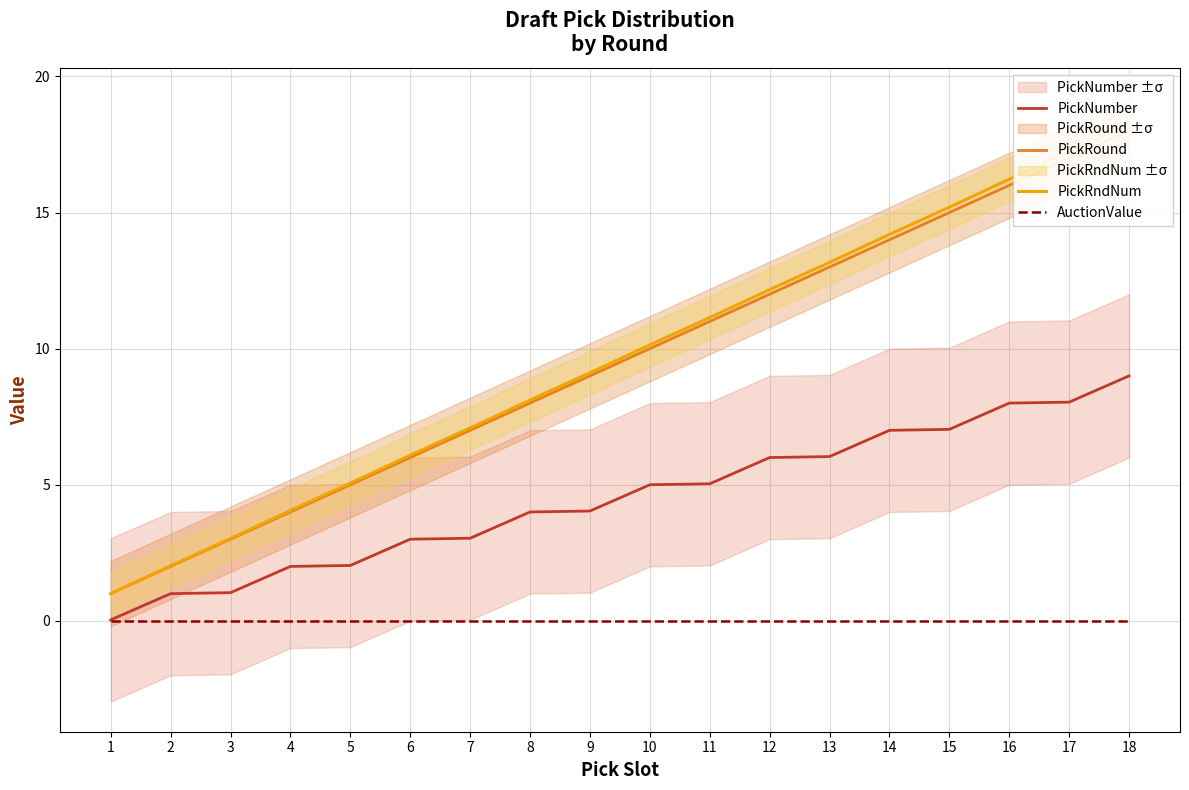

What value does the PickRound series have at 12?

12.0